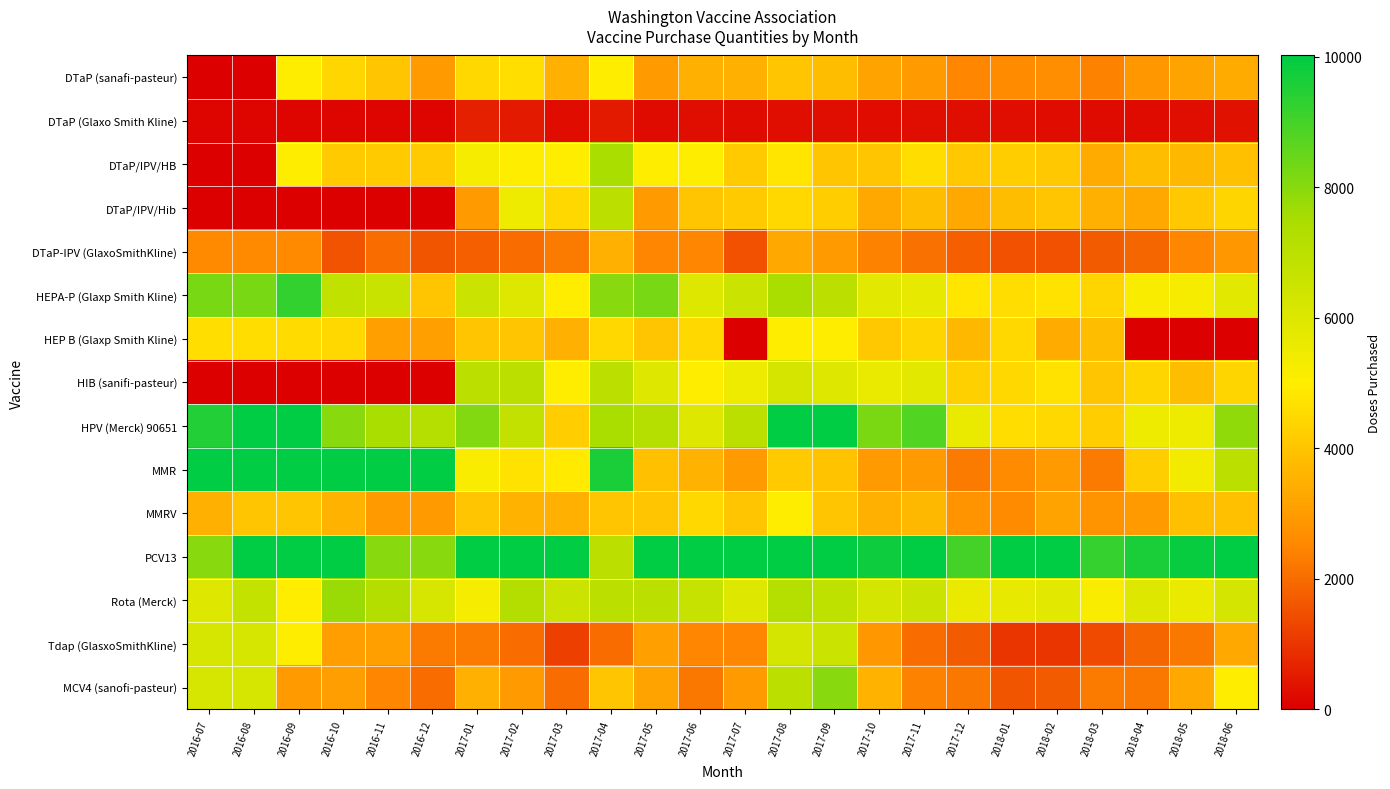

Between 2017-03 and 2017-12, which series saw the biggest shift?

MMR